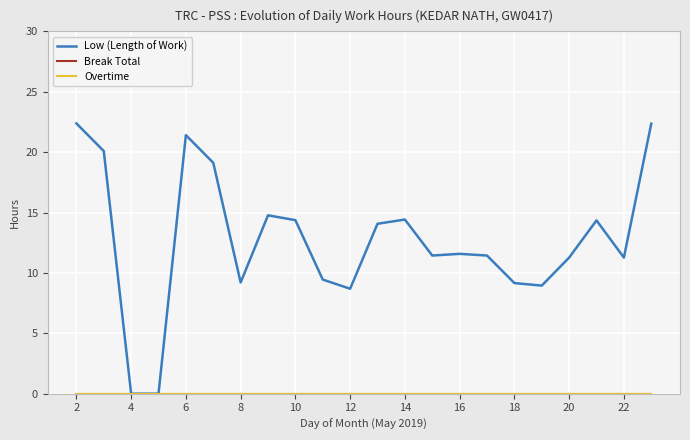

Is this an area chart (filled region under the line)?

No